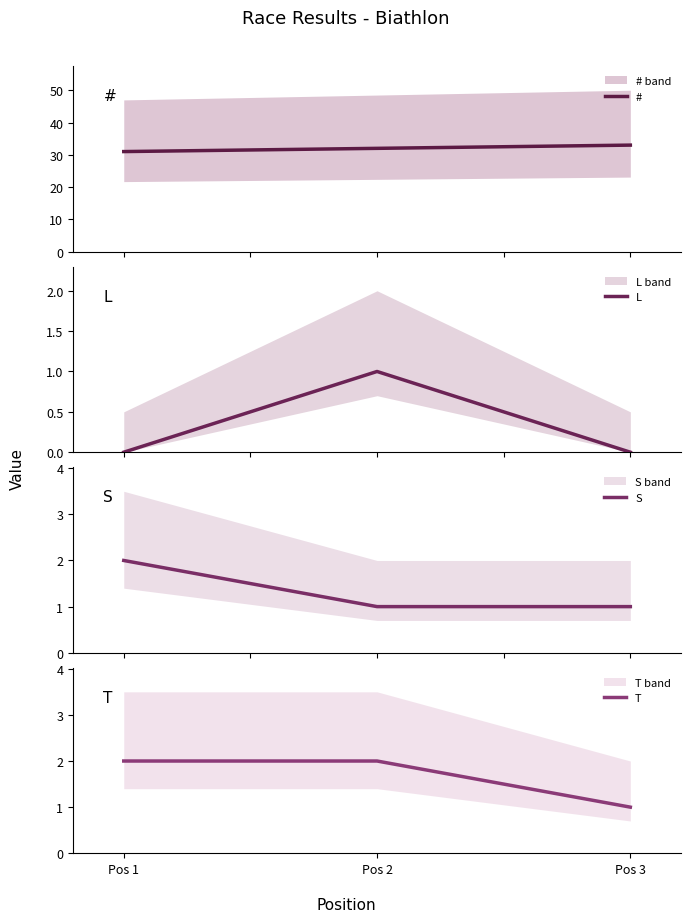

What is the greatest value displayed?

33